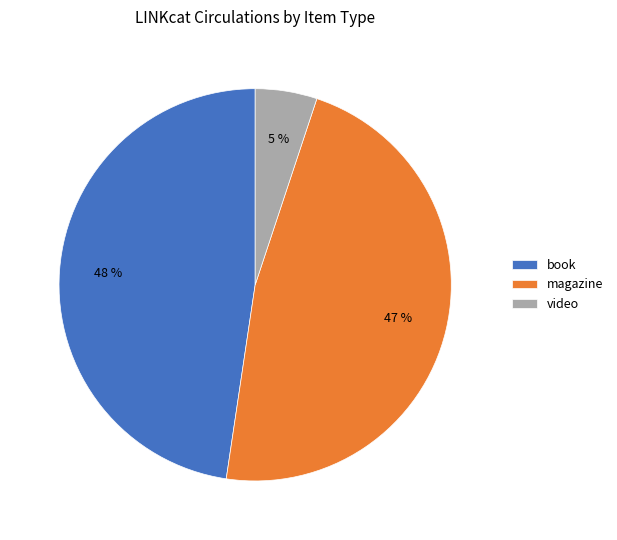

Is video the majority of the pie?

No